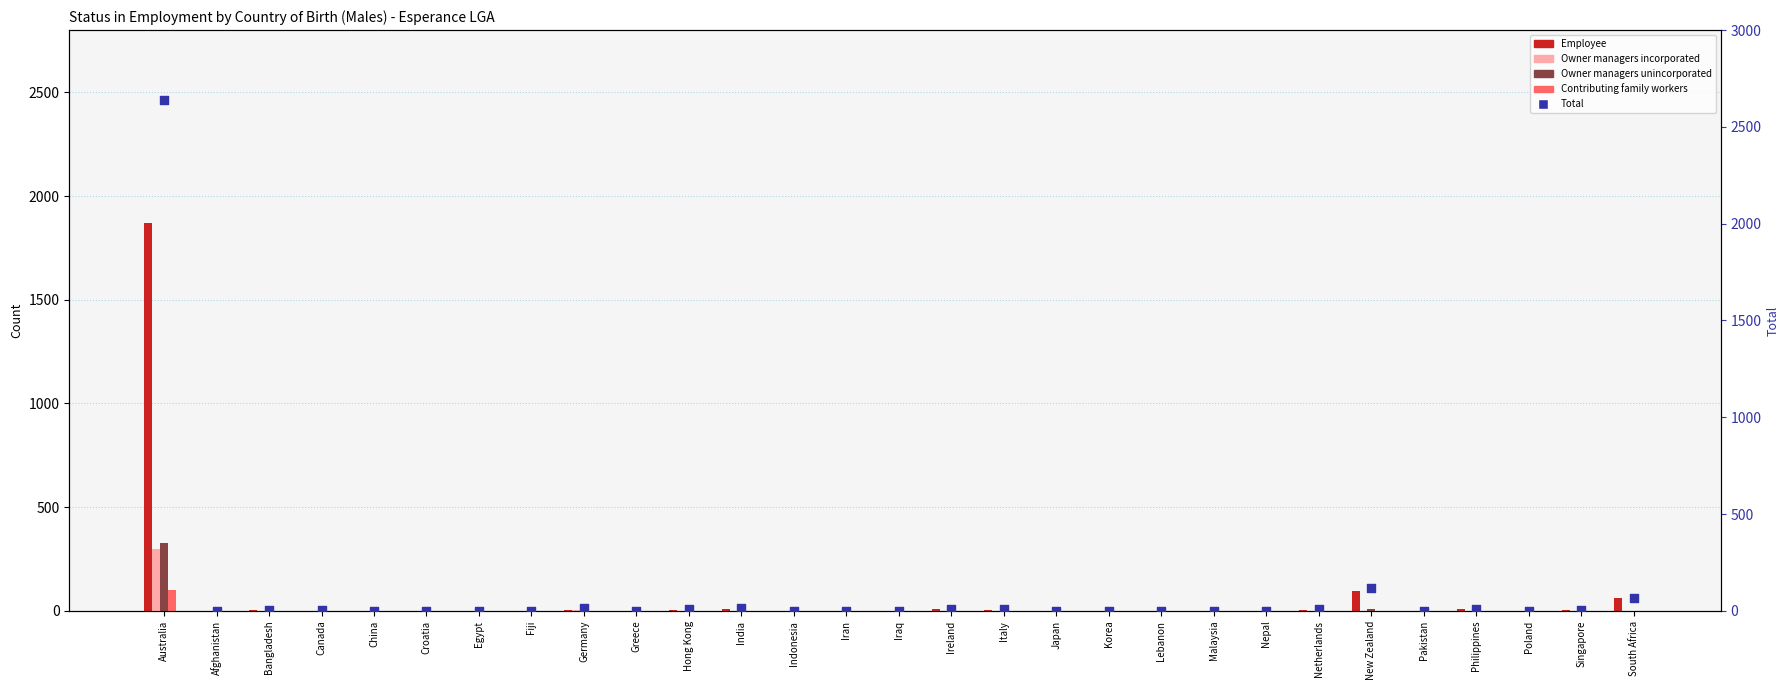

At which category is the sum across all series the highest?

Australia